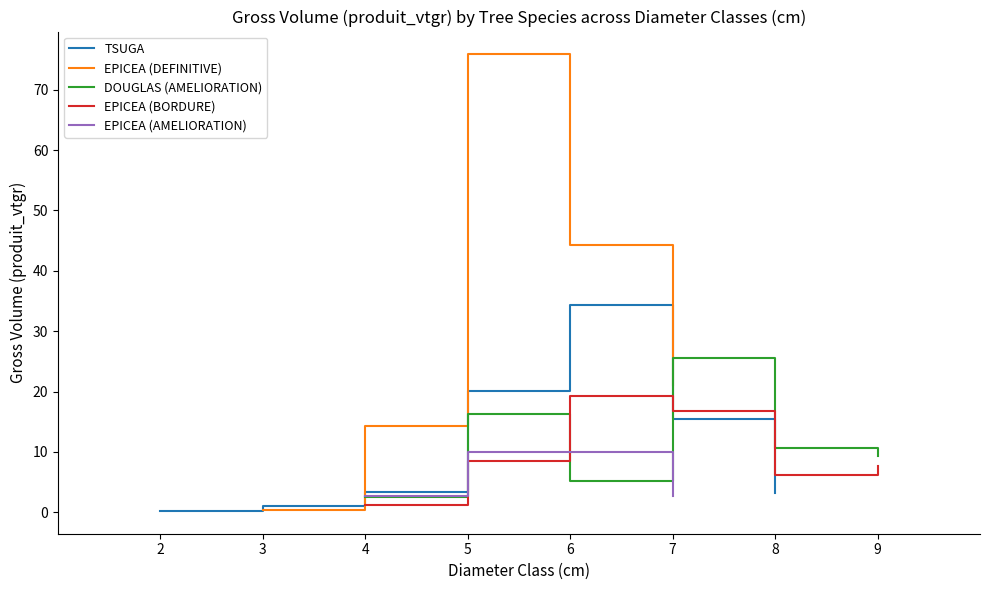

The value of EPICEA (BORDURE) at 9 is 11.7. True or false?

False